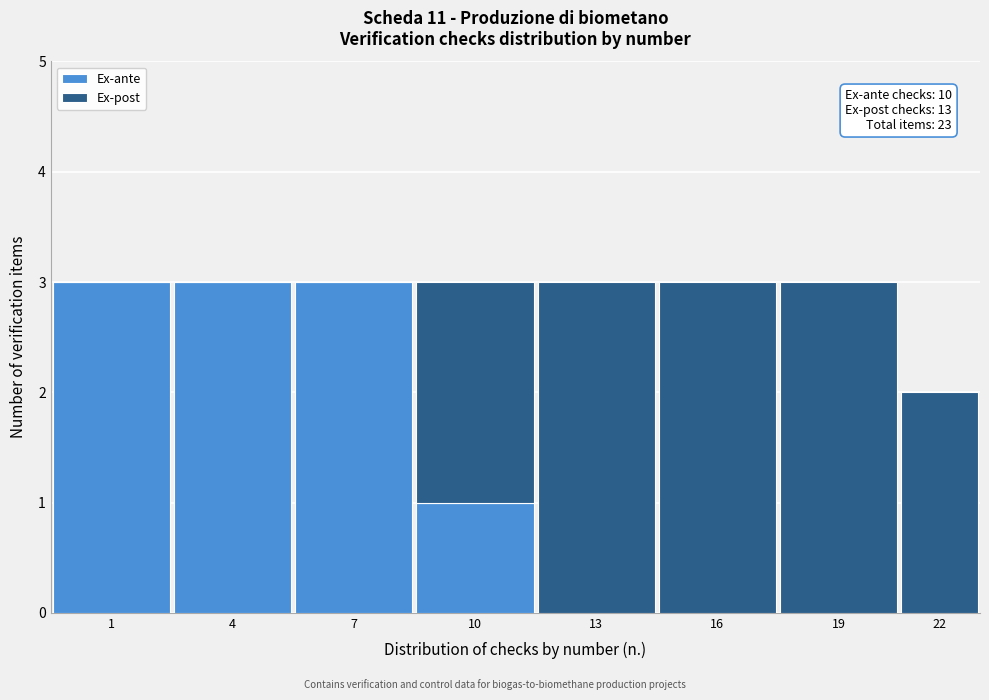

Reading left to right, list the values for the Ex-ante series.

1=3	4=3	7=3	10=1	13=0	16=0	19=0	22=0